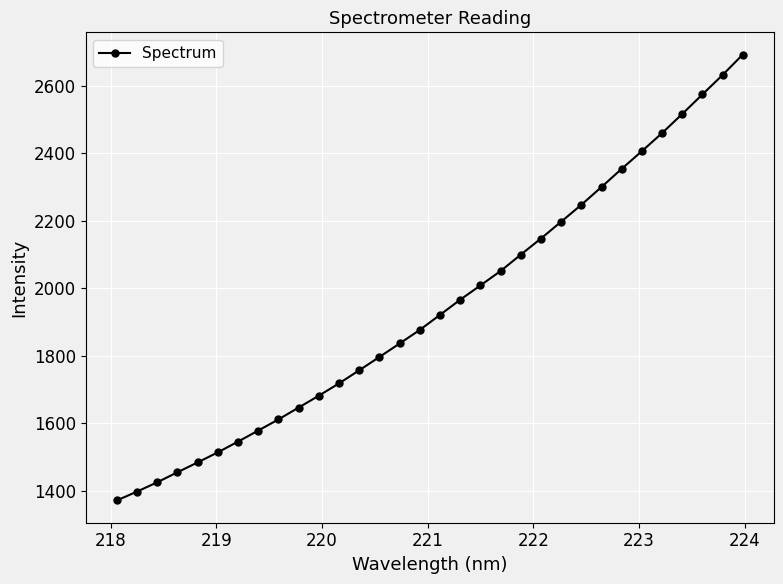

What is the maximum value shown in the chart?

2692.6